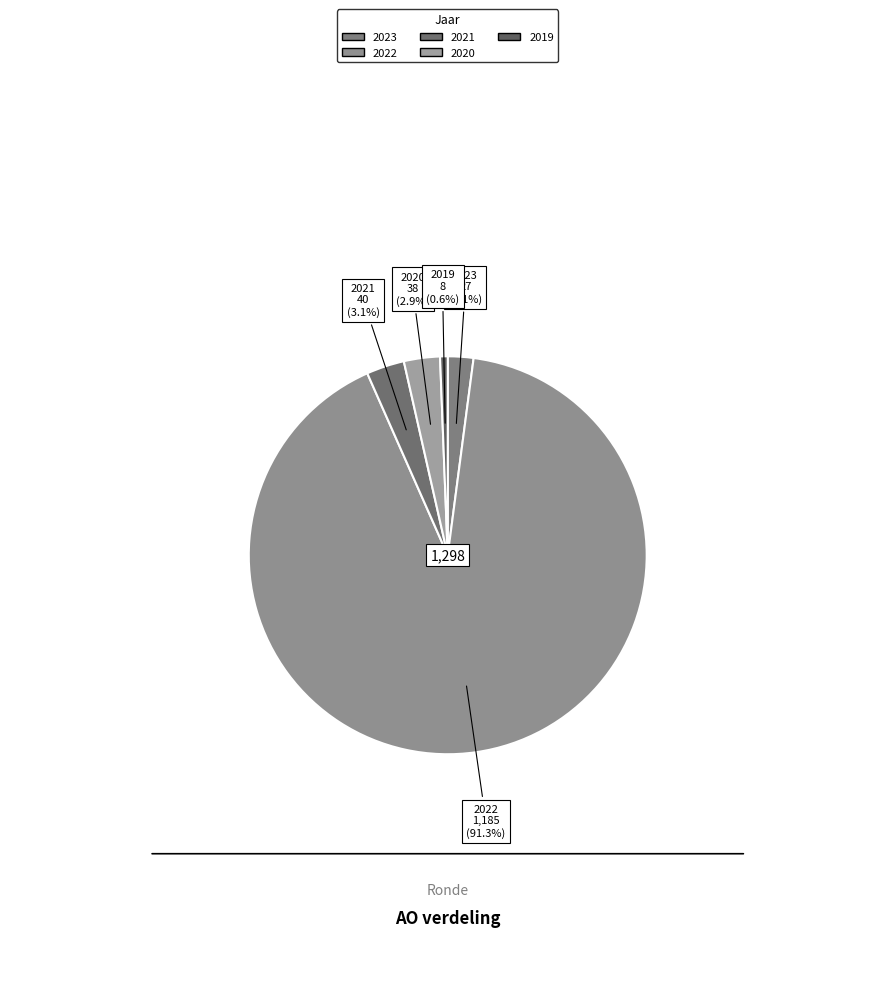

To the nearest percent, what is the difference between the largest and smallest slice percentages?

91%